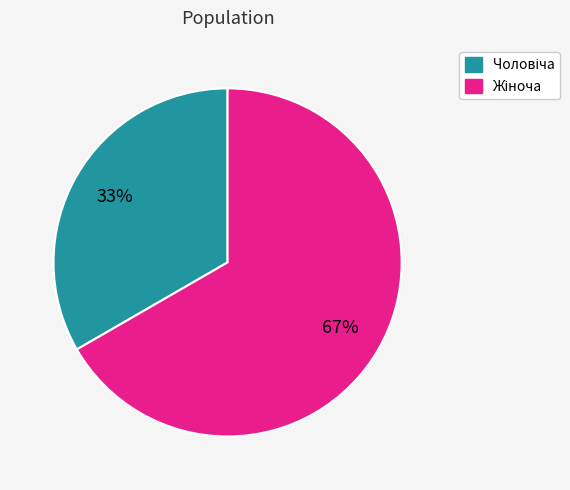

Is there any slice that represents more than half of the pie?

Yes